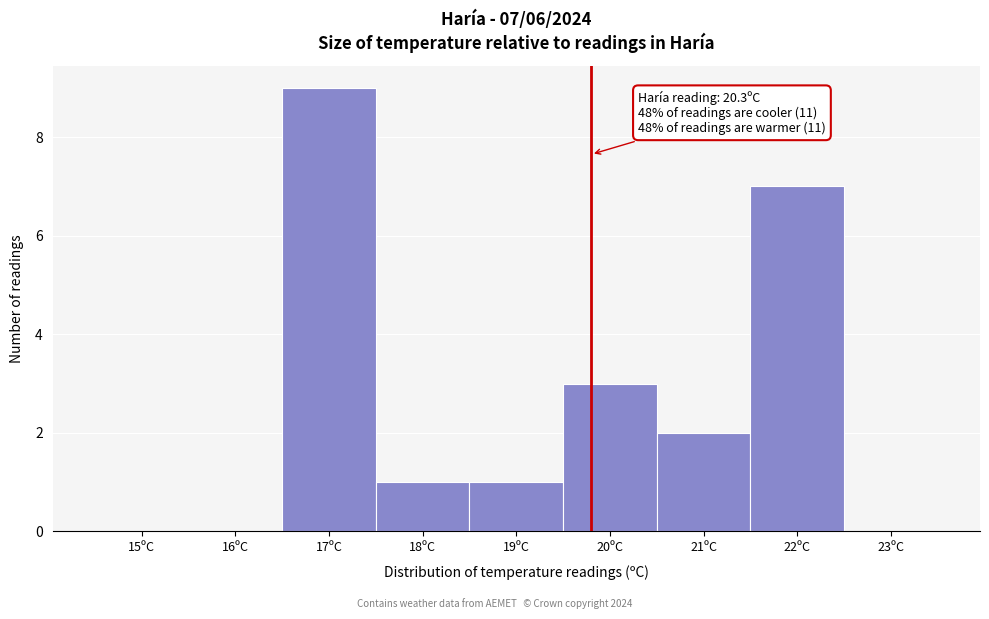

Reading right to left, list all the values displayed in this chart.

23ºC=0	22ºC=7	21ºC=2	20ºC=3	19ºC=1	18ºC=1	17ºC=9	16ºC=0	15ºC=0